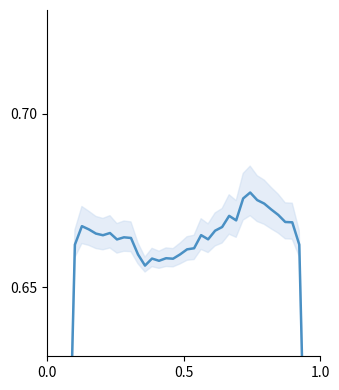

What is the value of the 34th point from the left?

0.7